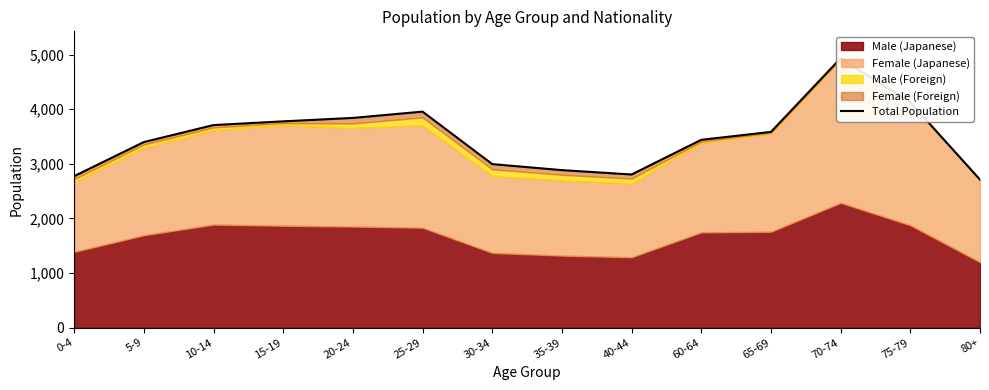

What is the value of the 10th point from the left?

3440